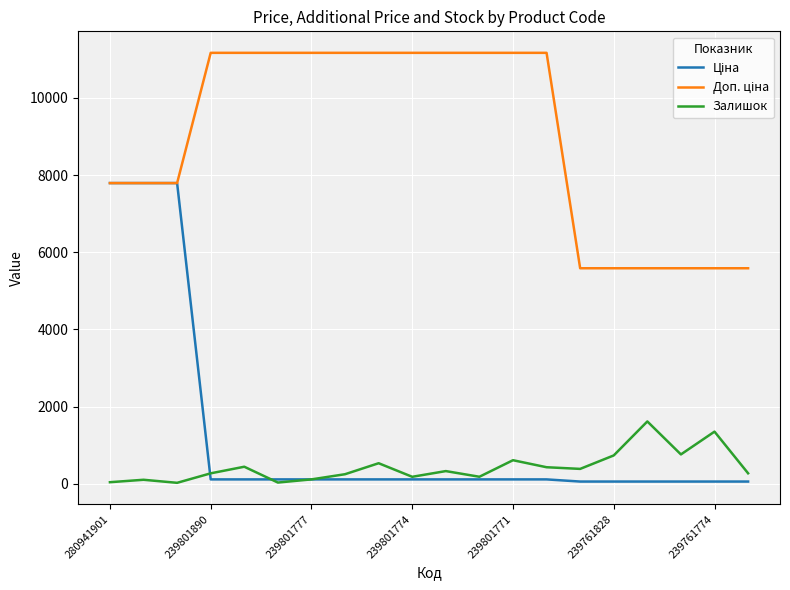

What is the maximum value shown in the chart?

11169.0